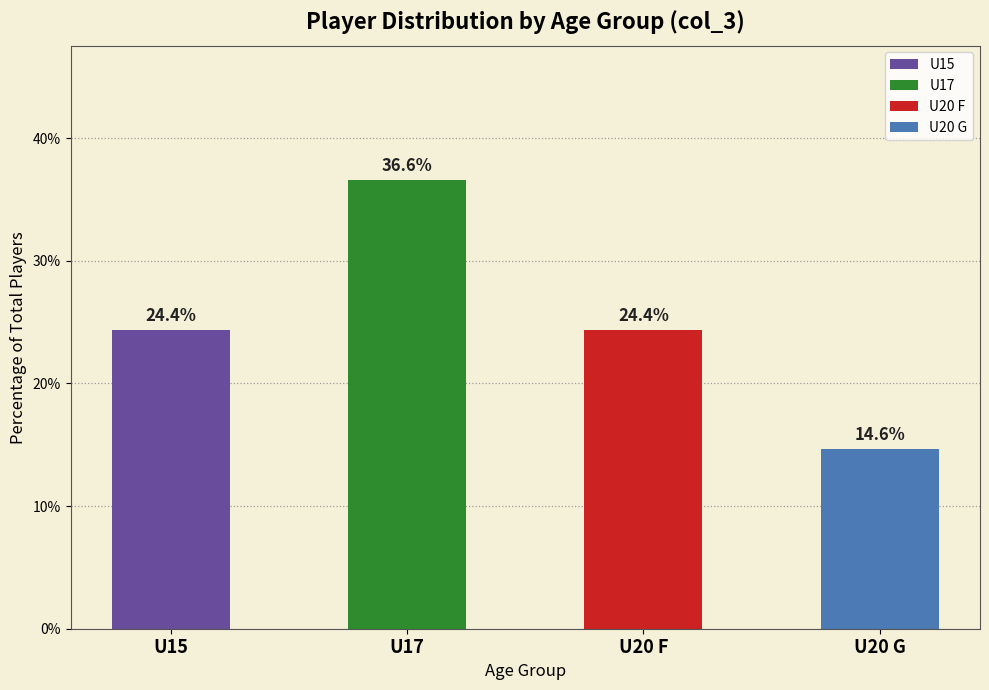

True or false: U15 has a value of 4 at U20_F.

False